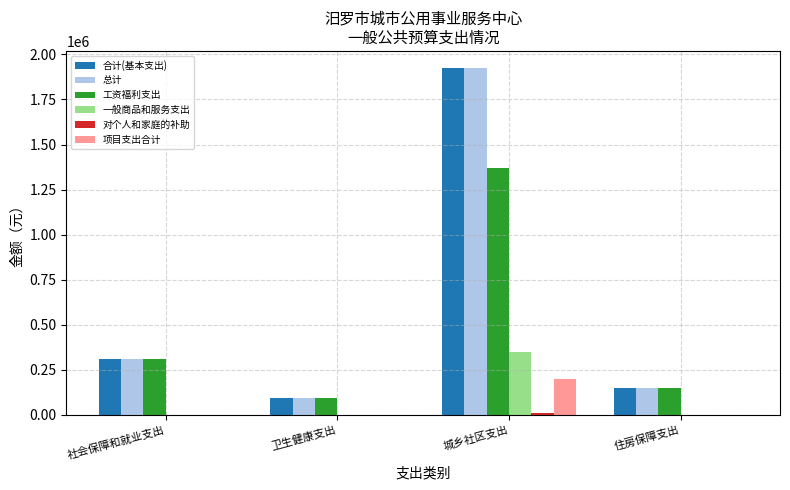

Does the chart contain stacked bars?

No